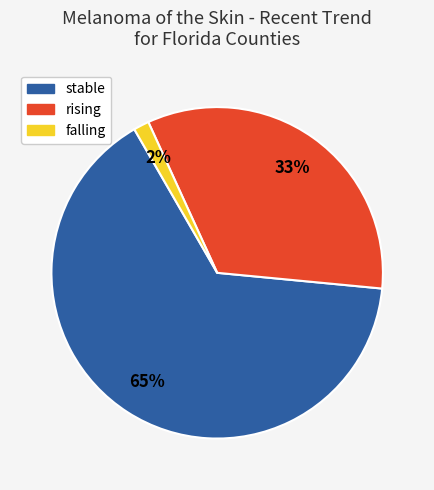

Between stable and rising, which is larger?

stable